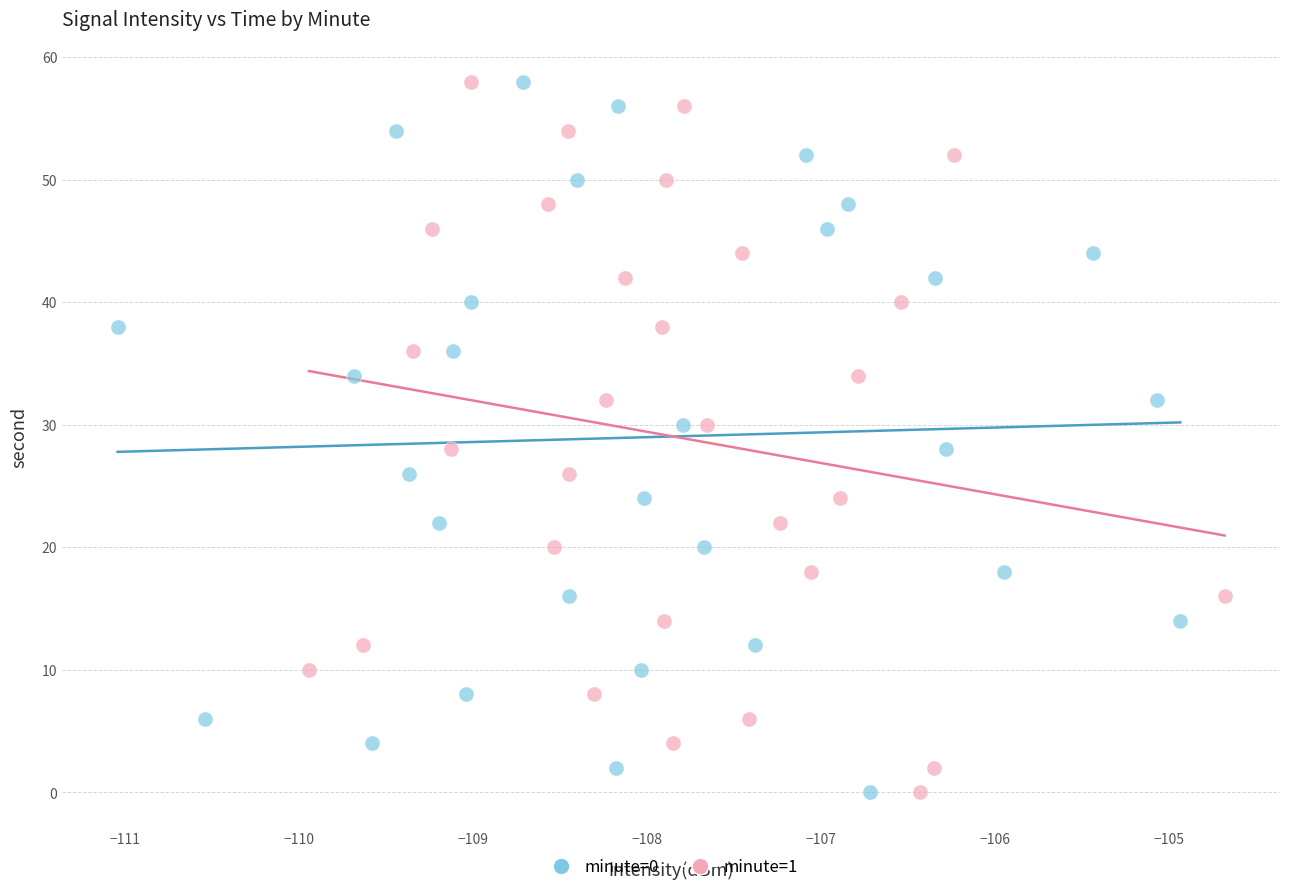

What are all the series names shown in the legend?

minute=0, minute=1